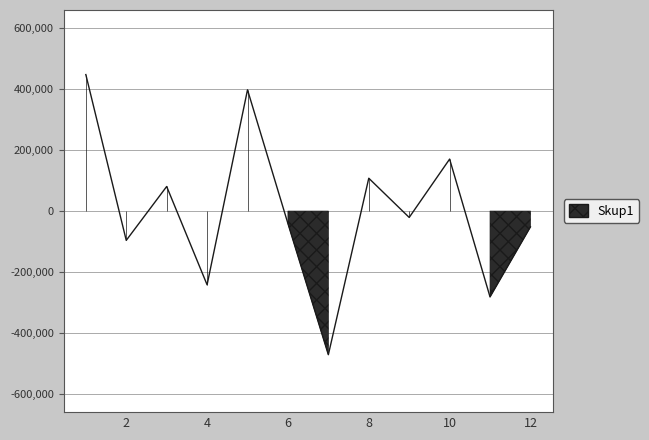

What is the value of the 1st point from the left?

447403.8